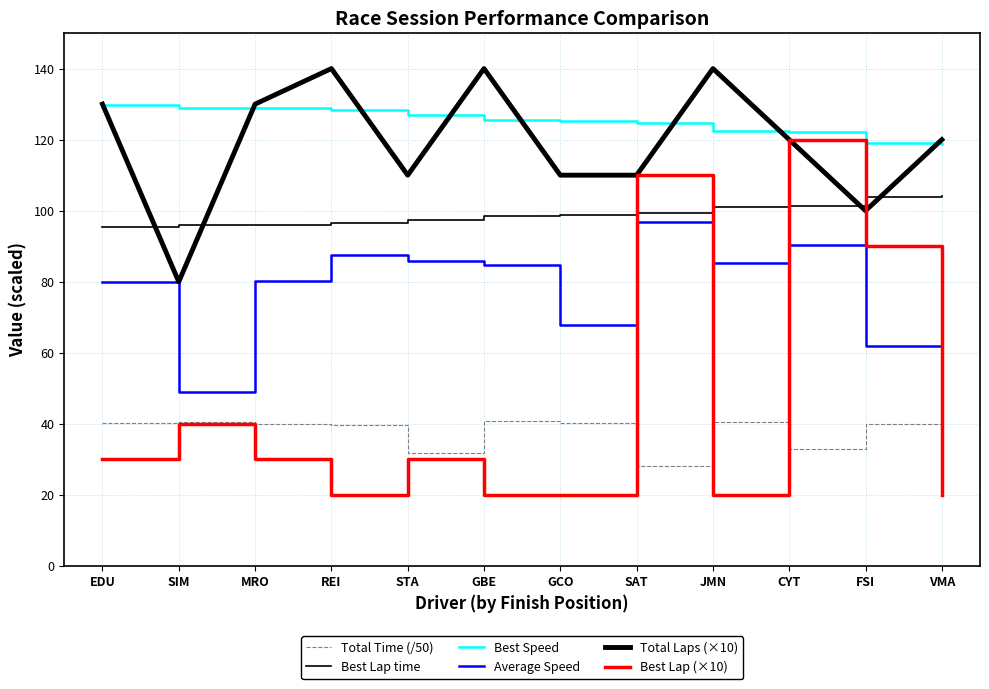

What is the spread (max minus min) of values at EDU?

100.0